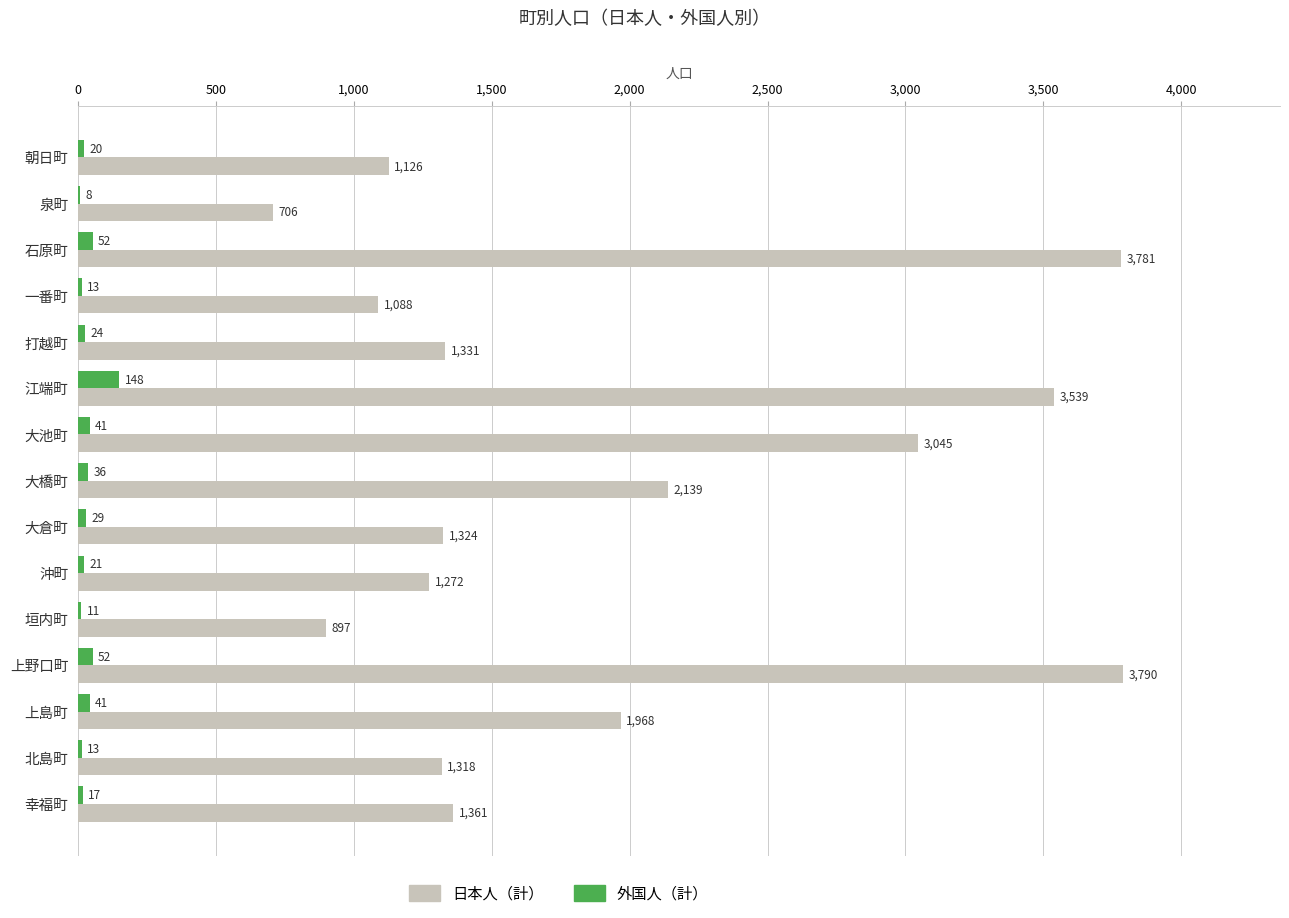

Between 石原町 and 幸福町, which series saw the biggest shift?

日本人（計）